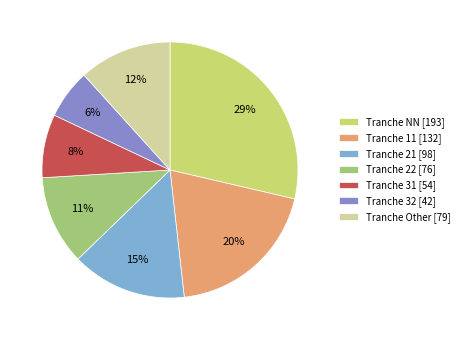

Is it true that Tranche 31 [54] is 20% of the pie?

False